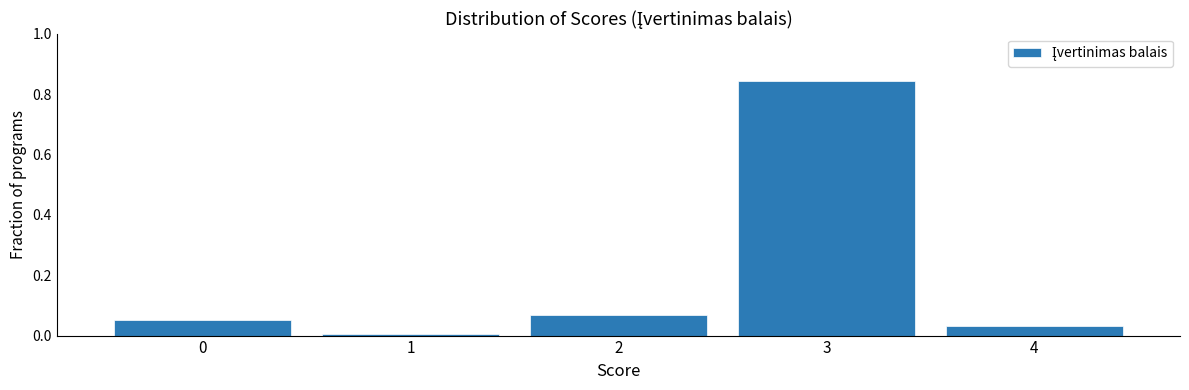

What is the change in value from 3 to 4?

-0.8